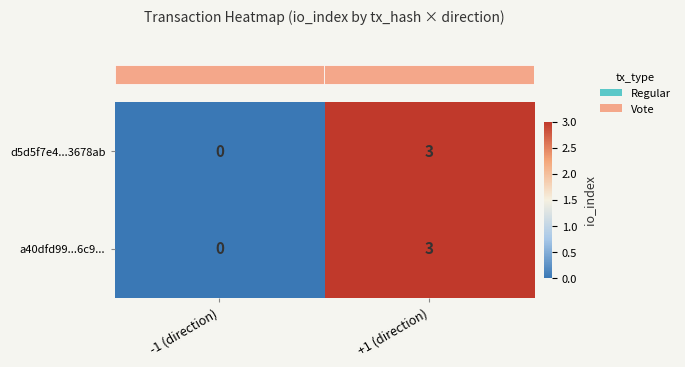

Is it true that a40dfd99...6c9... equals 5 at +1 (direction)?

False